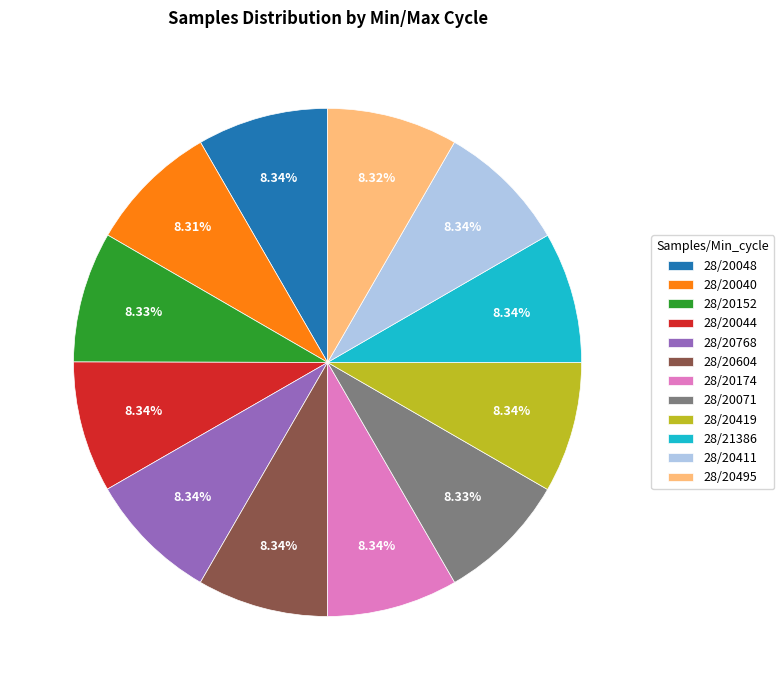

The 28/20768 slice represents 1% of the pie. True or false?

False